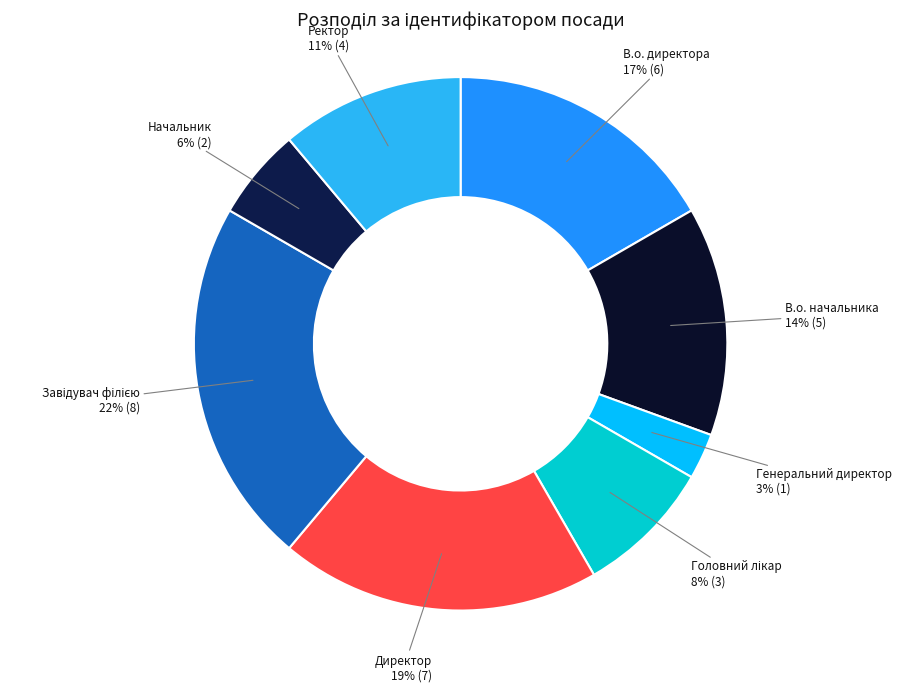

Is it true that В.о. директора is 5% of the pie?

False